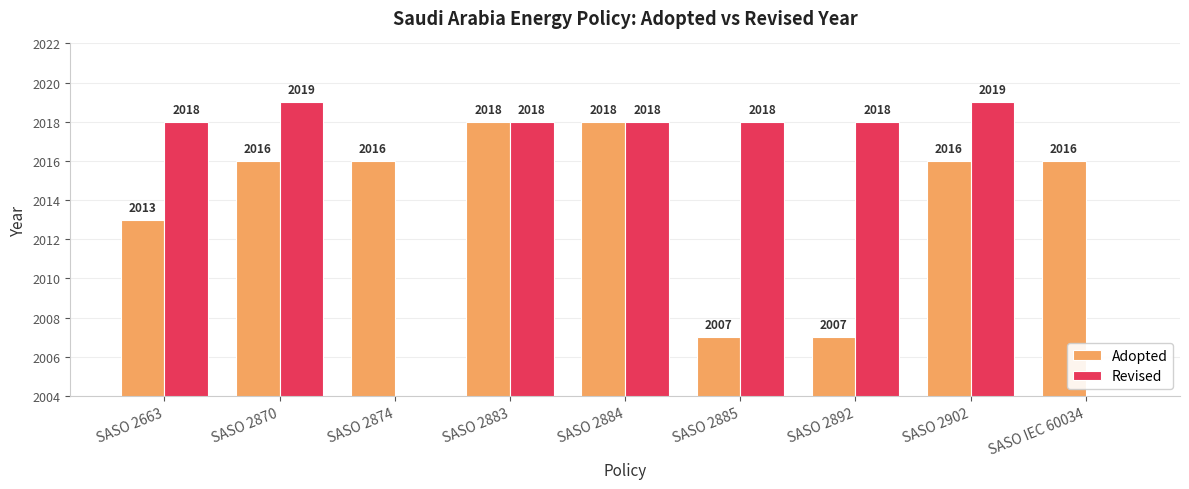

What is the label of the 3rd bar from the left?

SASO 2874